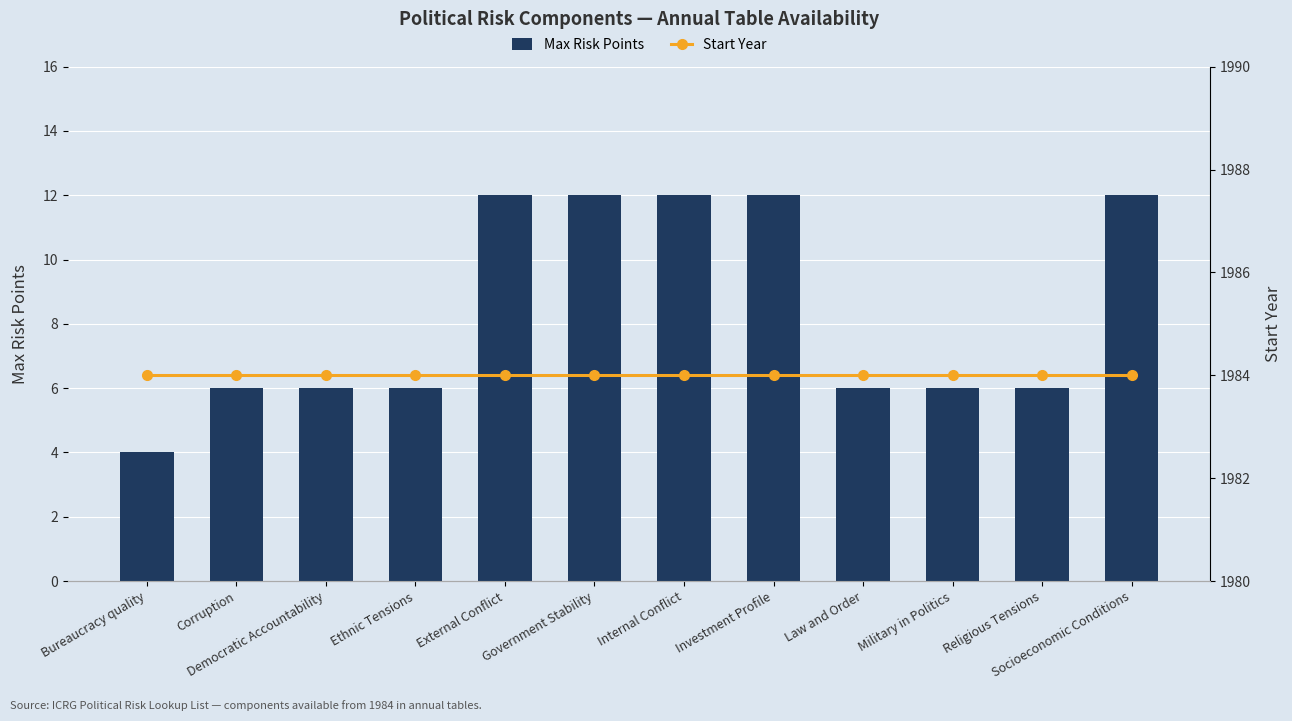

At which label is Max Risk Points closest to 8?

Corruption